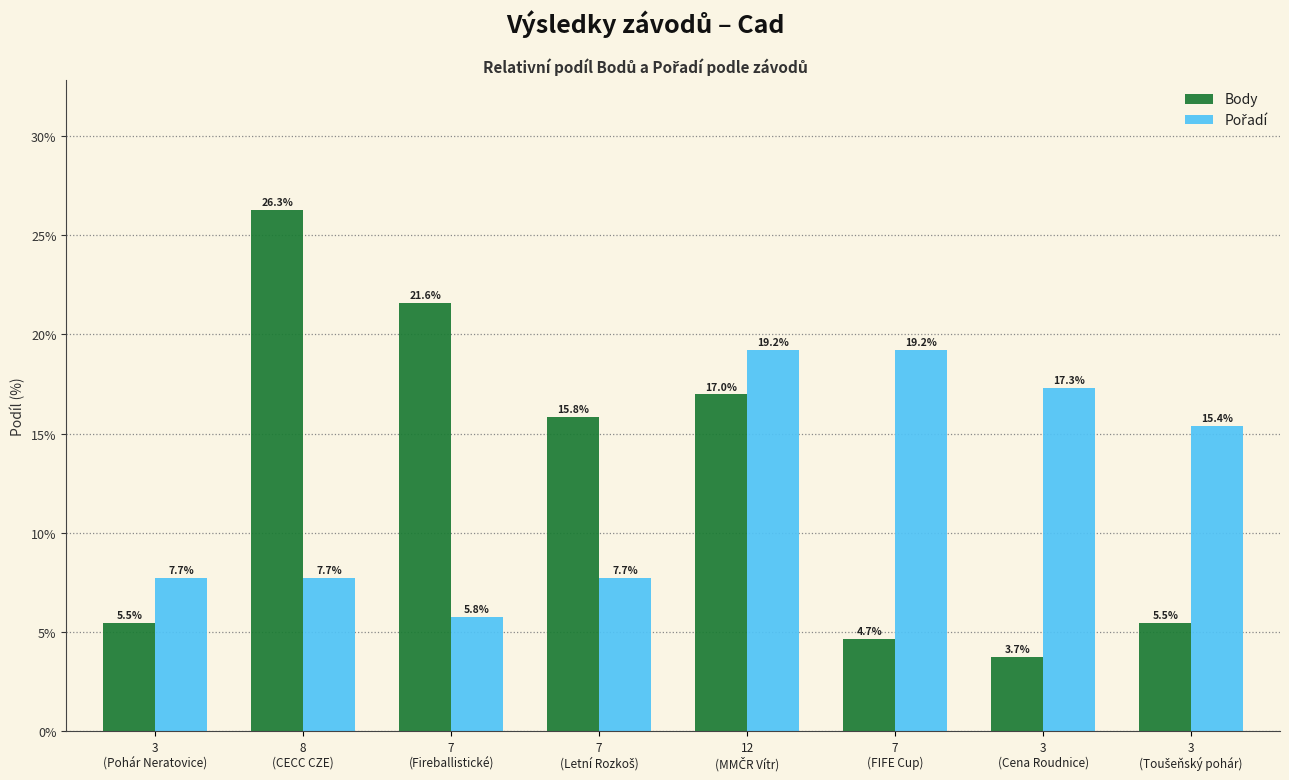

How many values in the Body series are below 15?

4